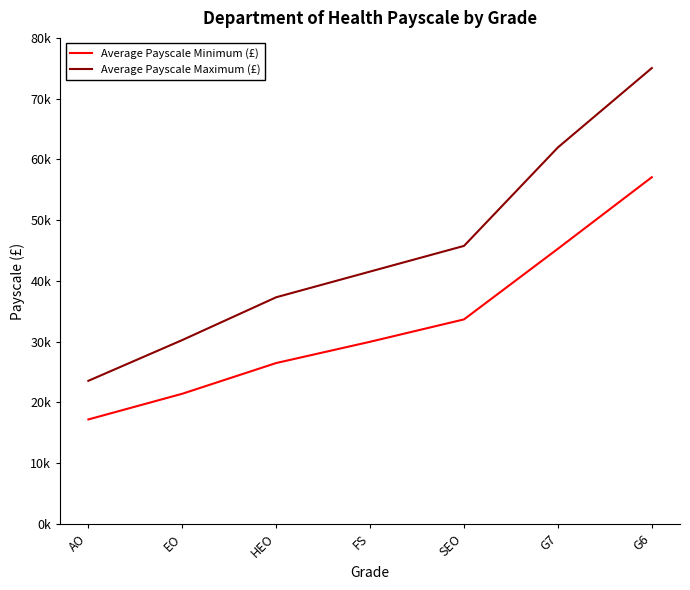

Is it true that Average Payscale Minimum (£) equals 26492 at HEO?

True